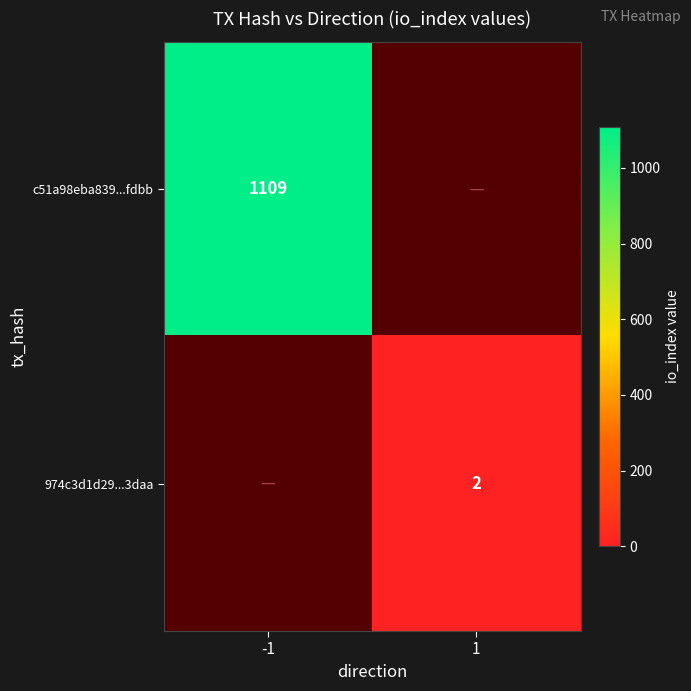

The c51a98eba839...fdbb series shows 522.5 at -1. True or false?

False